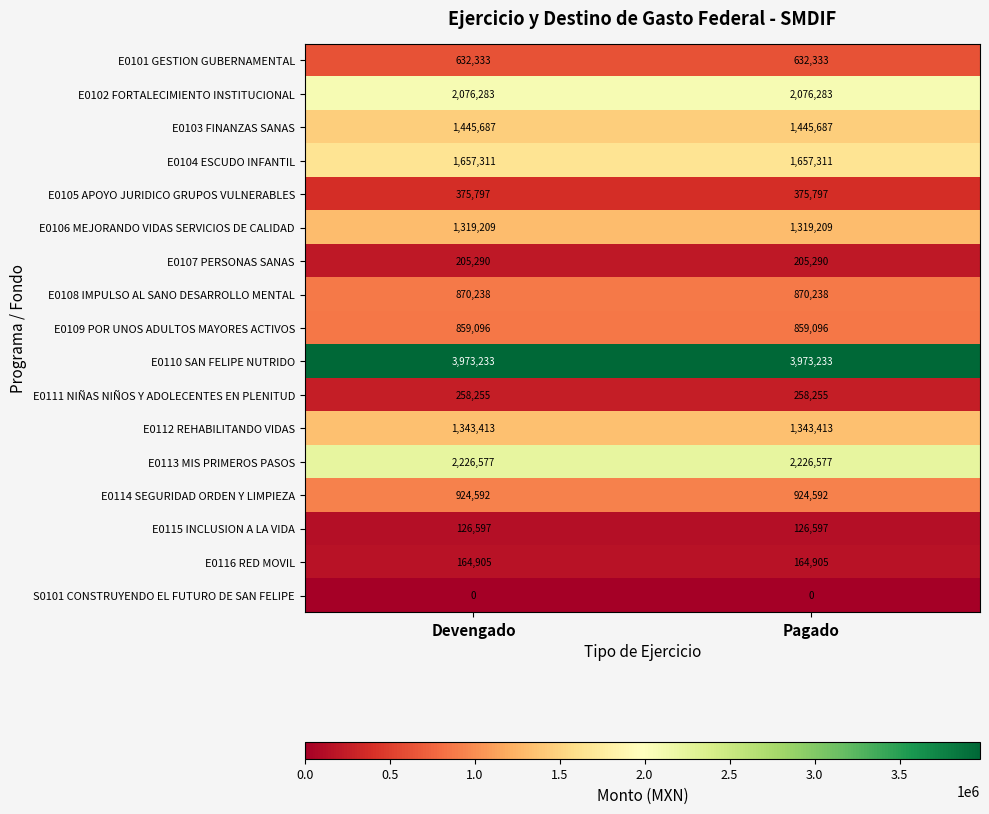

What is the maximum value shown in the chart?

3973233